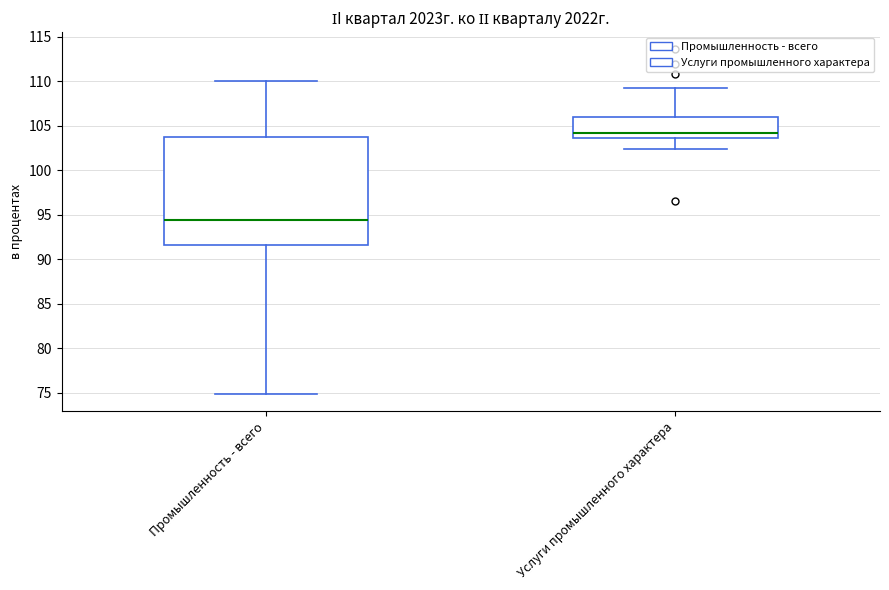

Where does the upper whisker of the box for Услуги промышленного характера end on the y-axis? The values are not printed on the chart, so give them approximately, as read against the axis.

109.5